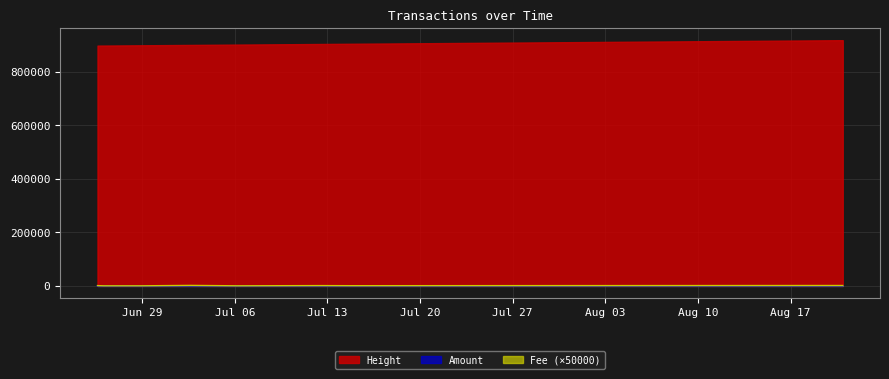

What is the maximum value for Height?

918080.0